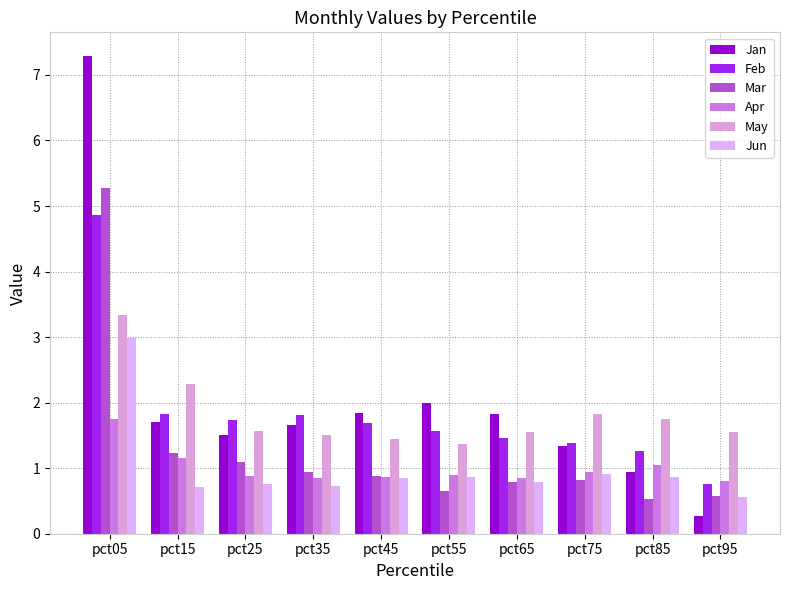

The Mar series shows 0.8 at pct75. True or false?

True